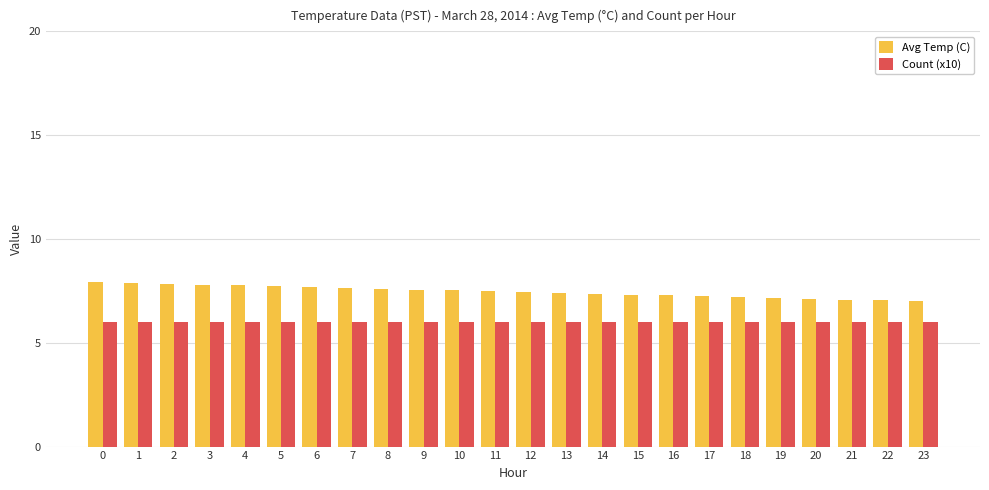

Read the Avg Temp (C) value at 15.

7.3